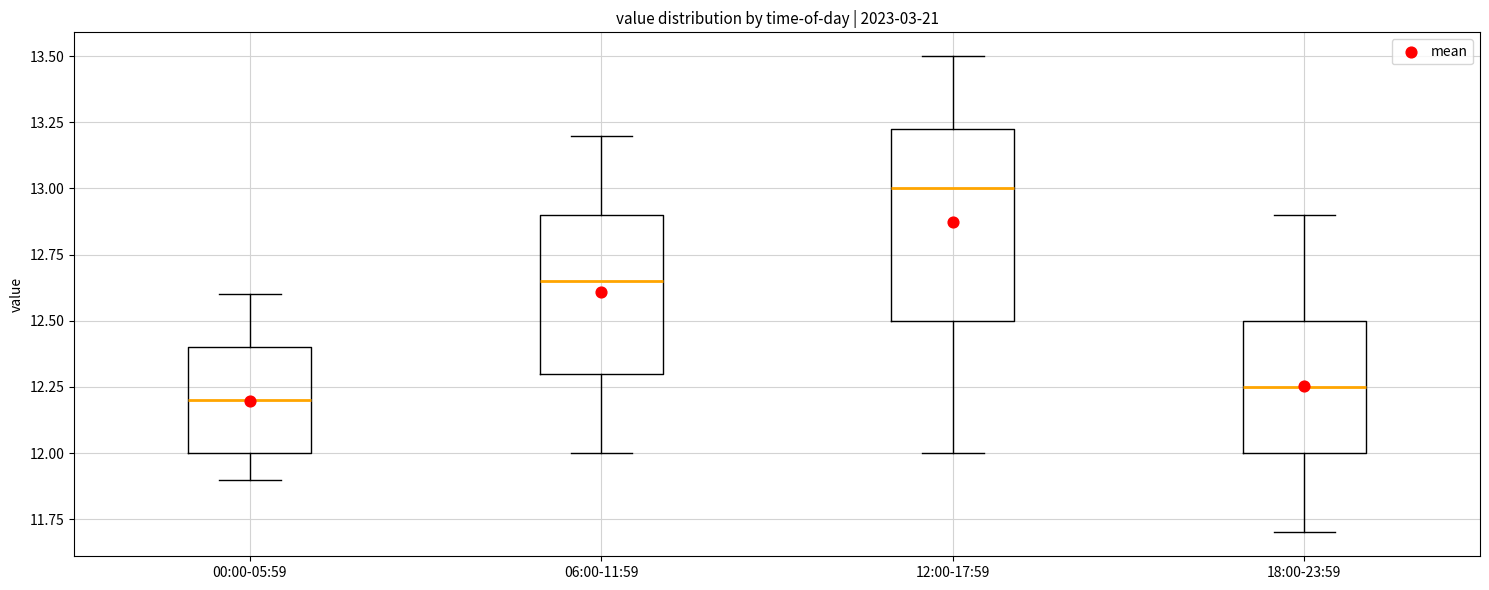

Reading left to right, read every box against the y-axis: the position of its median line, the range the box covers, and the ends of its whiskers. The values are not printed on the chart, so give them approximately, as read against the axis.

00:00-05:59: median 12.20, box 12.00 to 12.40, whiskers 11.90 to 12.60
06:00-11:59: median 12.65, box 12.30 to 12.90, whiskers 12.00 to 13.20
12:00-17:59: median 13.00, box 12.50 to 13.25, whiskers 12.00 to 13.50
18:00-23:59: median 12.25, box 12.00 to 12.50, whiskers 11.70 to 12.90